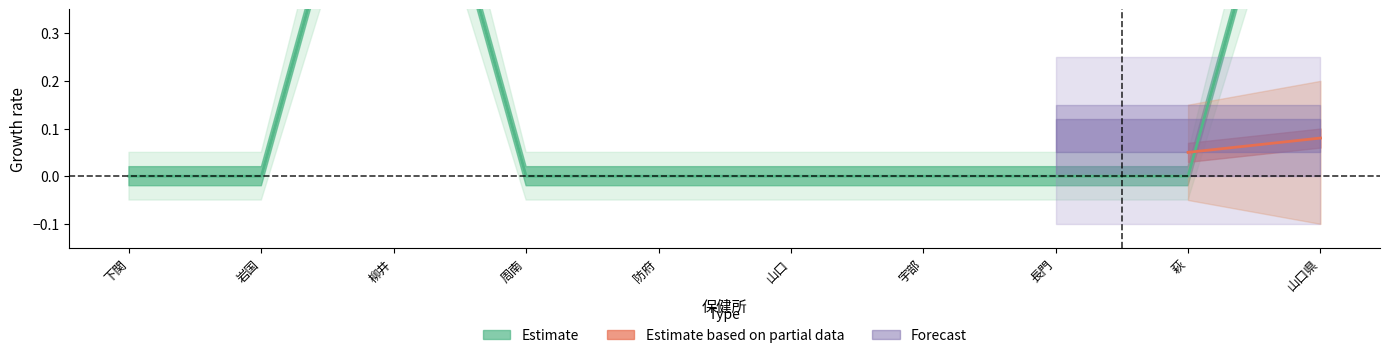

How many lines are shown in the chart?

3